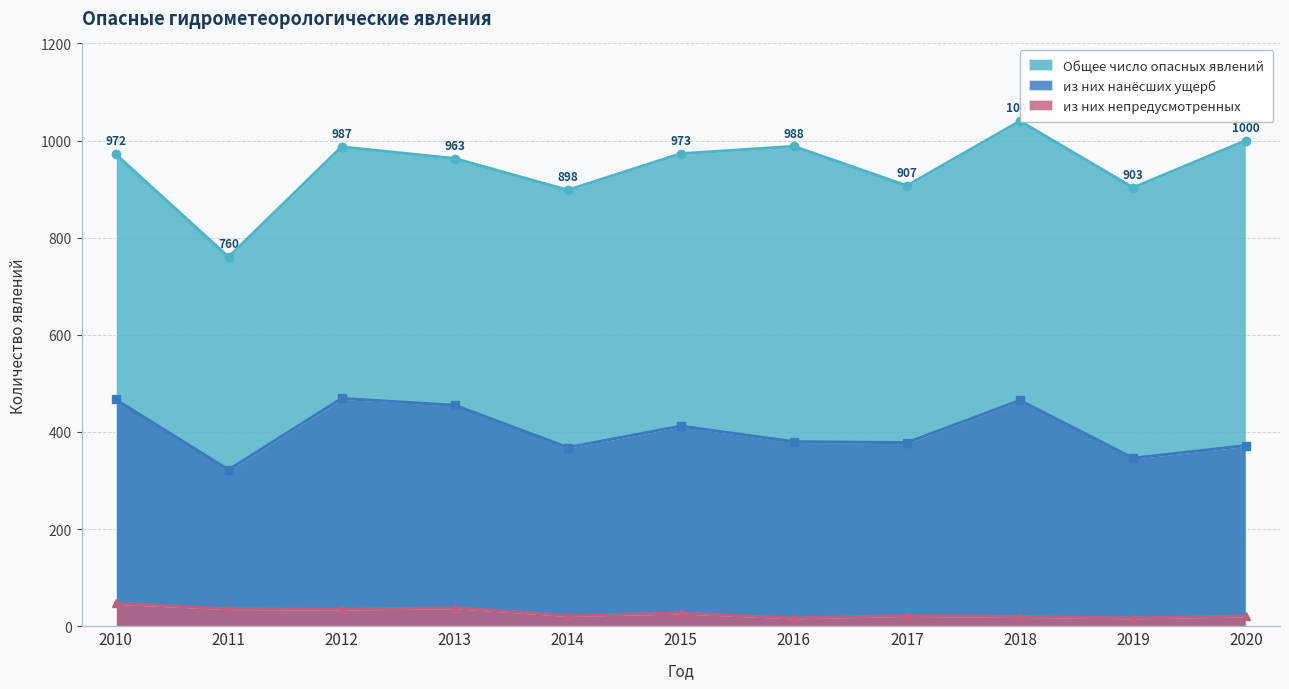

What are all the series names shown in the legend?

Общее число опасных явлений, из них нанёсших ущерб, из них непредусмотренных